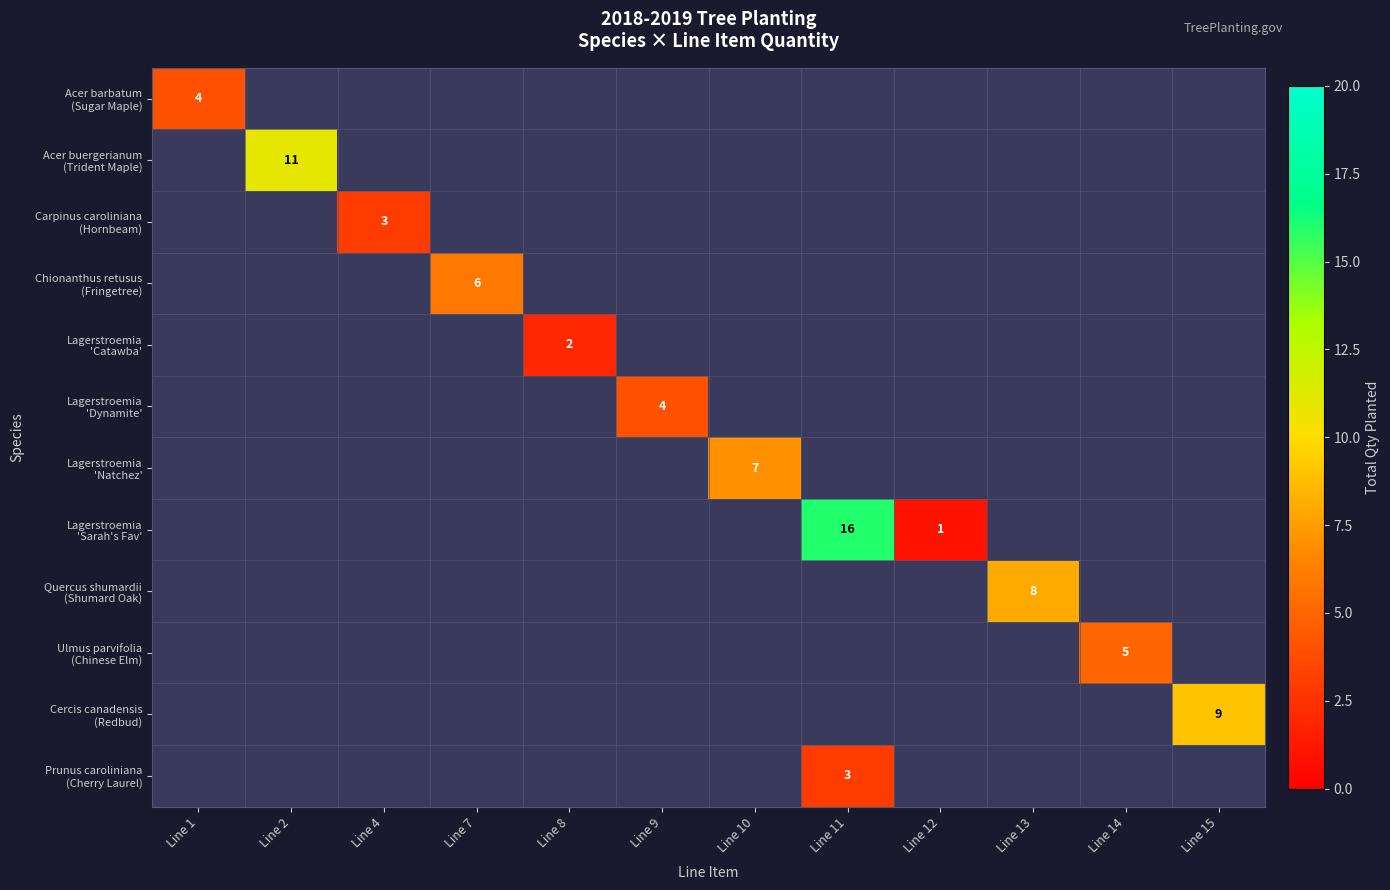

Between Line 1 and Line 10, which is larger?

Line 10